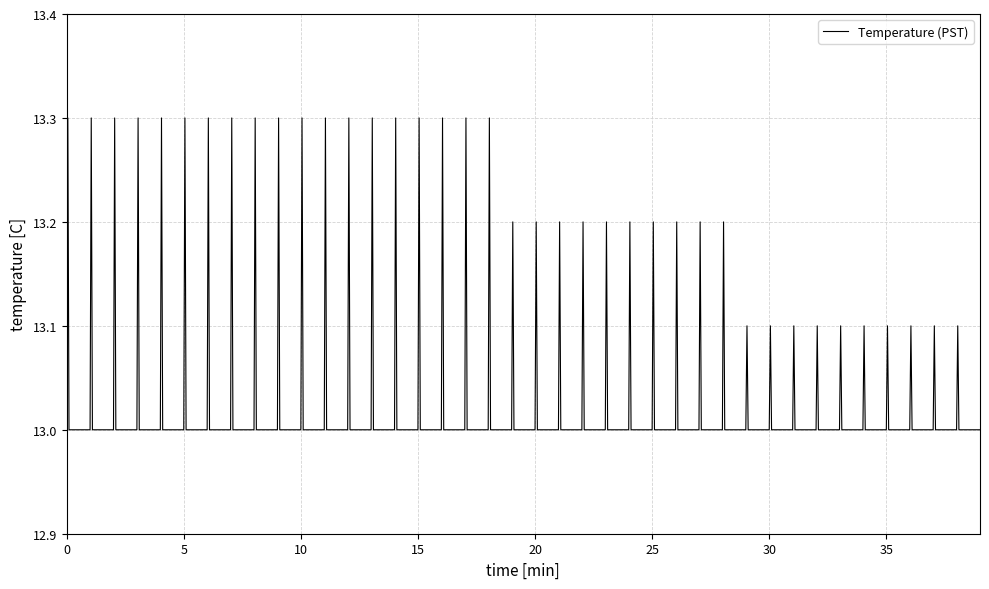

Count the values in the range 13 to 14.

120